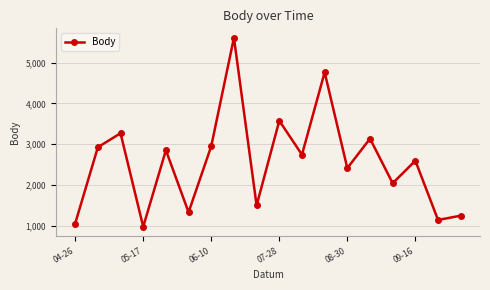

How many interior local peaks (higher than both neighbors) does the data have?

7